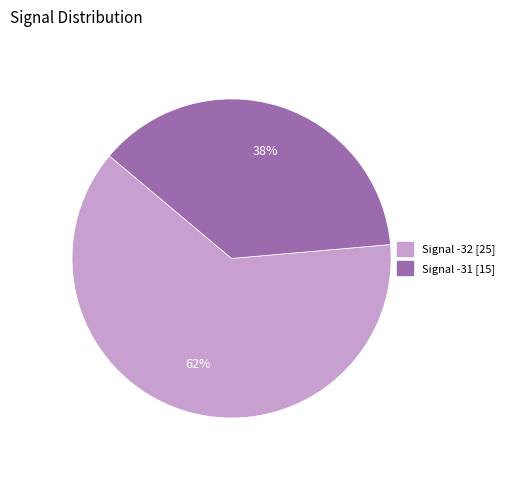

Does any single category account for the majority?

Yes